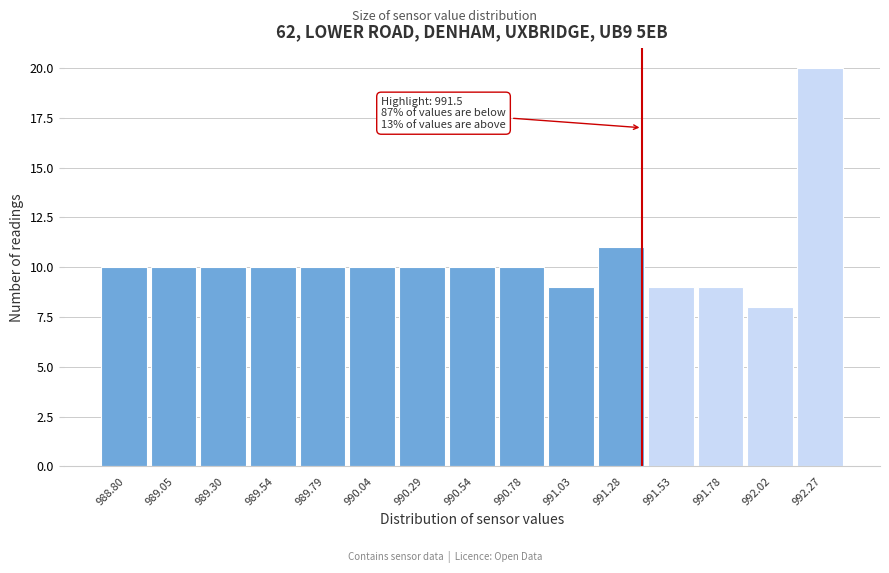

Reading left to right, what are all the values shown in this chart?

988.80=10	989.05=10	989.30=10	989.54=10	989.79=10	990.04=10	990.29=10	990.54=10	990.78=10	991.03=9	991.28=11	991.53=9	991.78=9	992.02=8	992.27=20